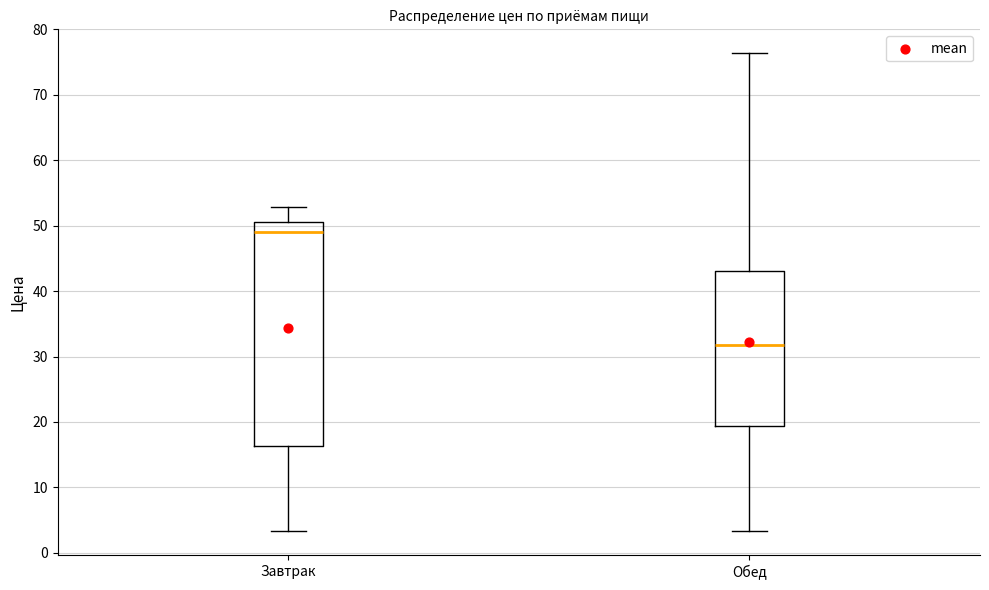

Reading left to right, read every box against the y-axis: the position of its median line, the range the box covers, and the ends of its whiskers. The values are not printed on the chart, so give them approximately, as read against the axis.

Завтрак: median 49, box 16 to 51, whiskers 3 to 53
Обед: median 32, box 19 to 43, whiskers 3 to 76